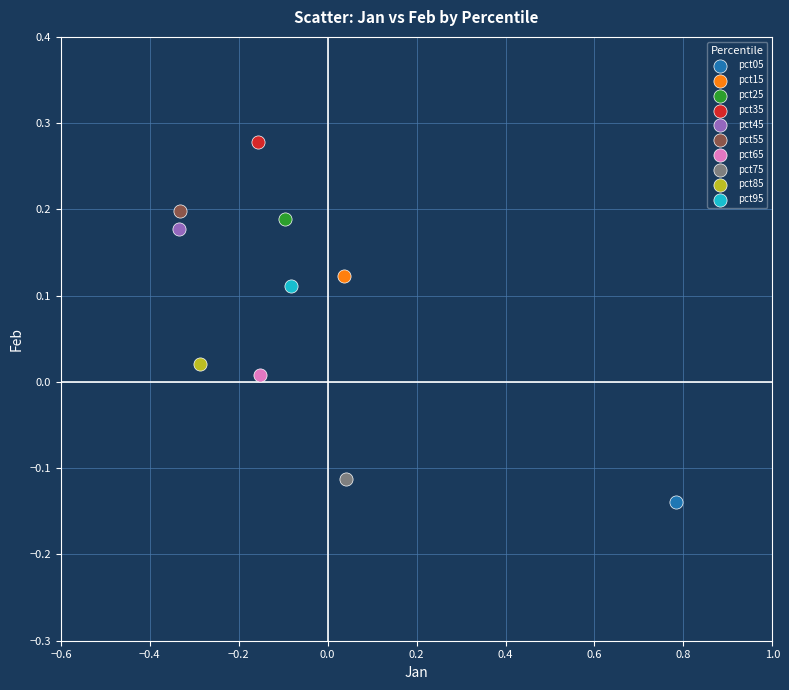

Which series reaches the minimum Y coordinate?

pct05